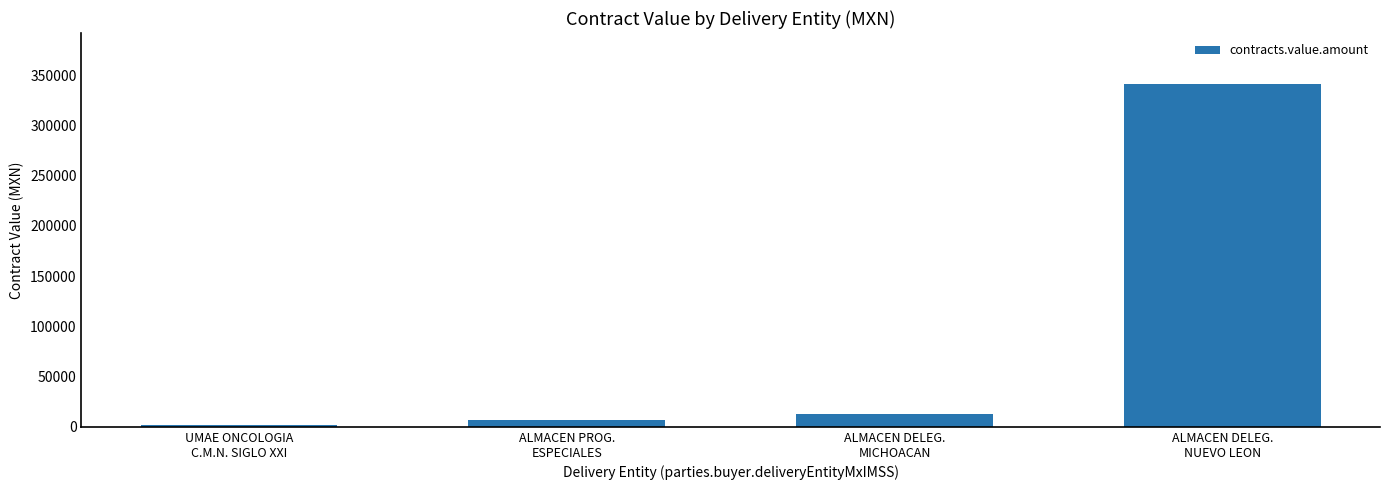

What is the sum of the values at UMAE ONCOLOGIA
C.M.N. SIGLO XXI and ALMACEN DELEG.
NUEVO LEON?

342668.2